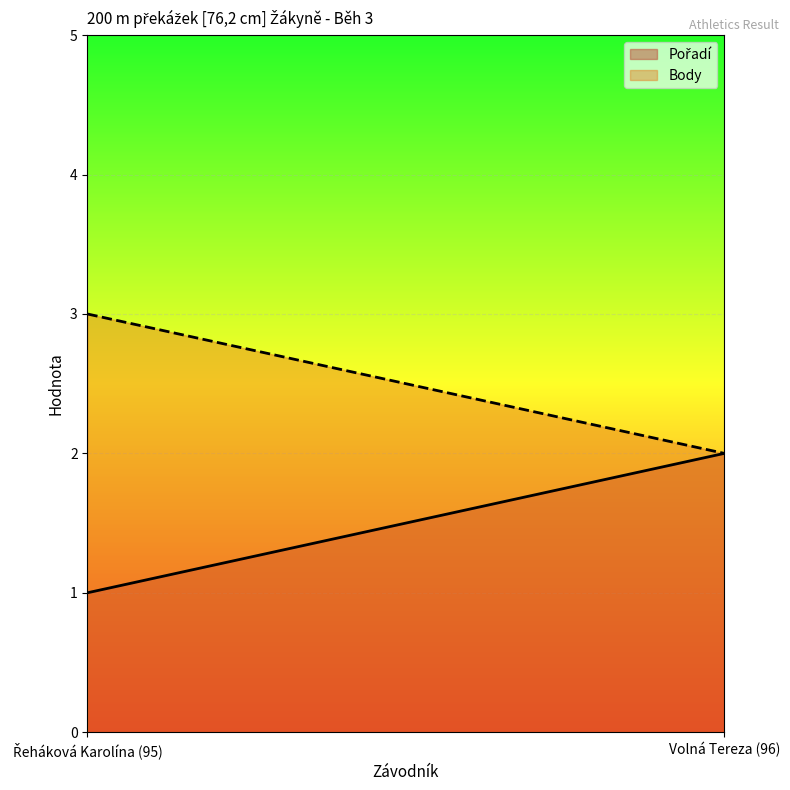

What position from the right is Řeháková Karolína (95)?

2